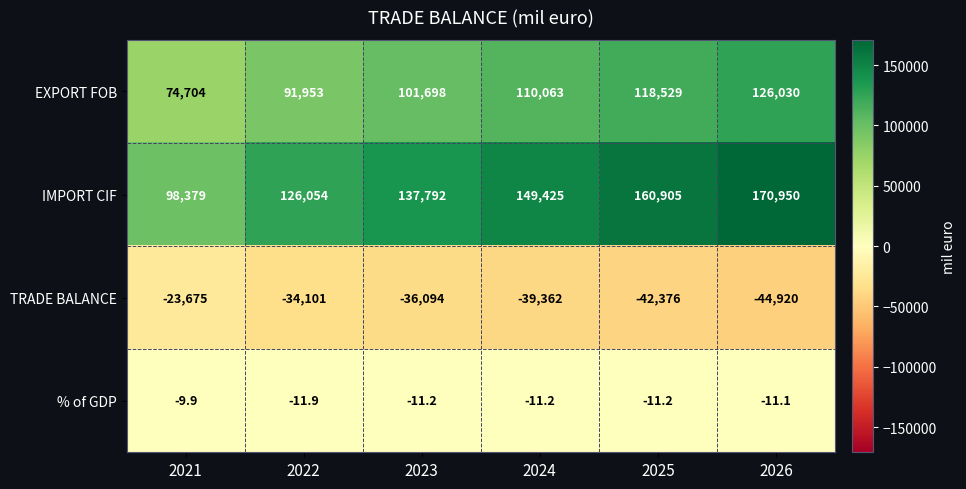

Between 2023 and 2024, which series saw the biggest shift?

IMPORT CIF